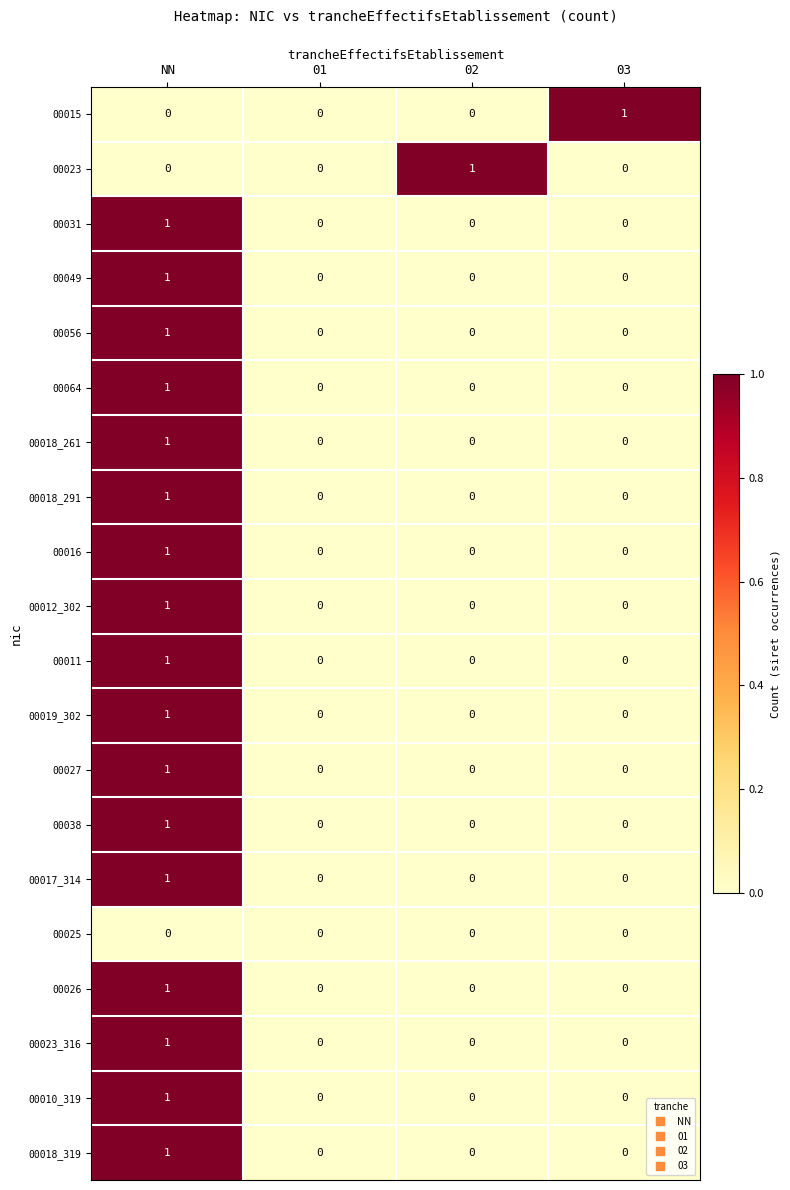

What is the total value across all series at NN?

17